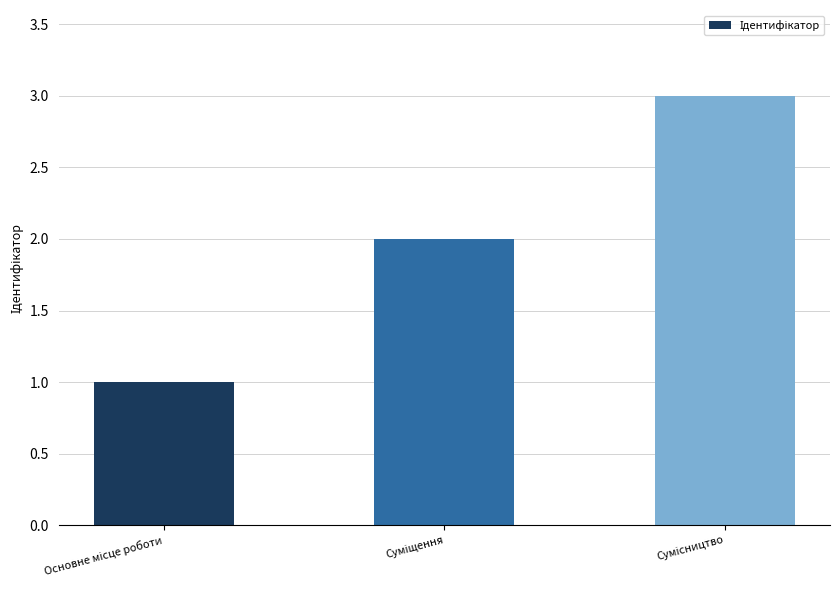

What is the greatest value displayed?

3